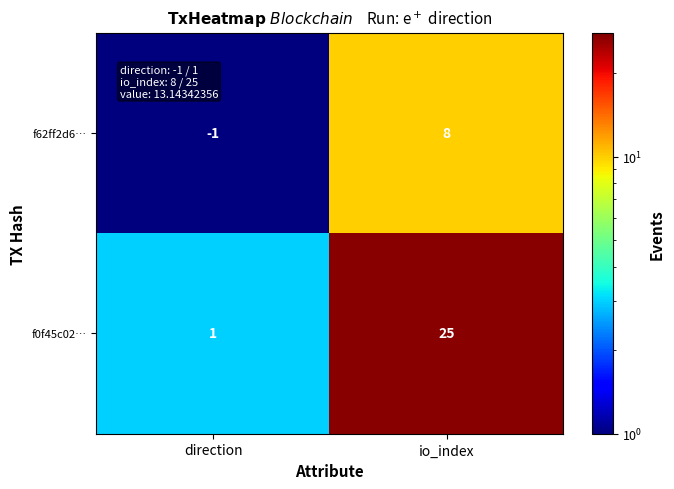

Reading left to right, list all the values displayed in this chart.

f62ff2d6…: -1	8
f0f45c02…: 1	25